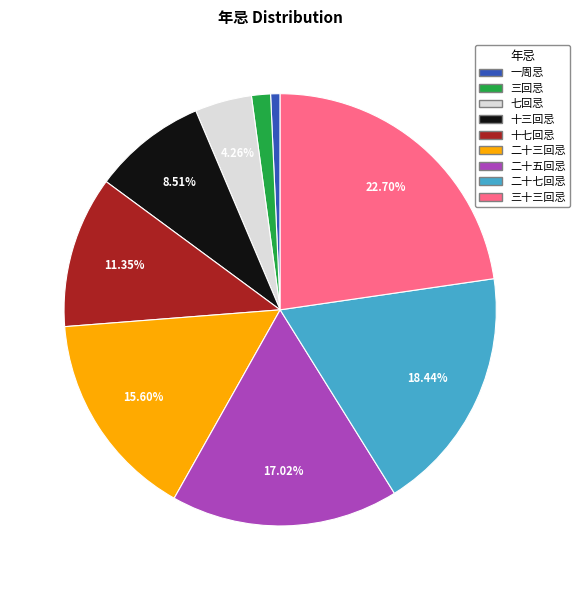

To the nearest percent, what percentage of the pie is 一周忌?

1%